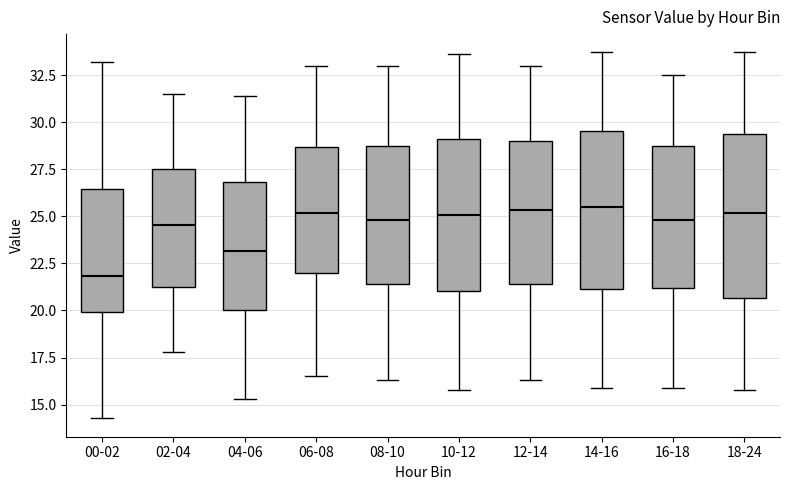

Reading left to right, transcribe this box plot: for each box, give where its median line is, the range the box spans, and where its two whiskers end, as read against the y-axis. The values are not printed on the chart, so give them approximately, as read against the axis.

00-02: median 22.0, box 20.0 to 26.5, whiskers 14.5 to 33.0
02-04: median 24.5, box 21.5 to 27.5, whiskers 18.0 to 31.5
04-06: median 23.0, box 20.0 to 27.0, whiskers 15.5 to 31.5
06-08: median 25.0, box 22.0 to 28.5, whiskers 16.5 to 33.0
08-10: median 25.0, box 21.5 to 28.5, whiskers 16.5 to 33.0
10-12: median 25.0, box 21.0 to 29.0, whiskers 16.0 to 33.5
12-14: median 25.5, box 21.5 to 29.0, whiskers 16.5 to 33.0
14-16: median 25.5, box 21.0 to 29.5, whiskers 16.0 to 33.5
16-18: median 25.0, box 21.0 to 28.5, whiskers 16.0 to 32.5
18-24: median 25.0, box 20.5 to 29.5, whiskers 16.0 to 33.5